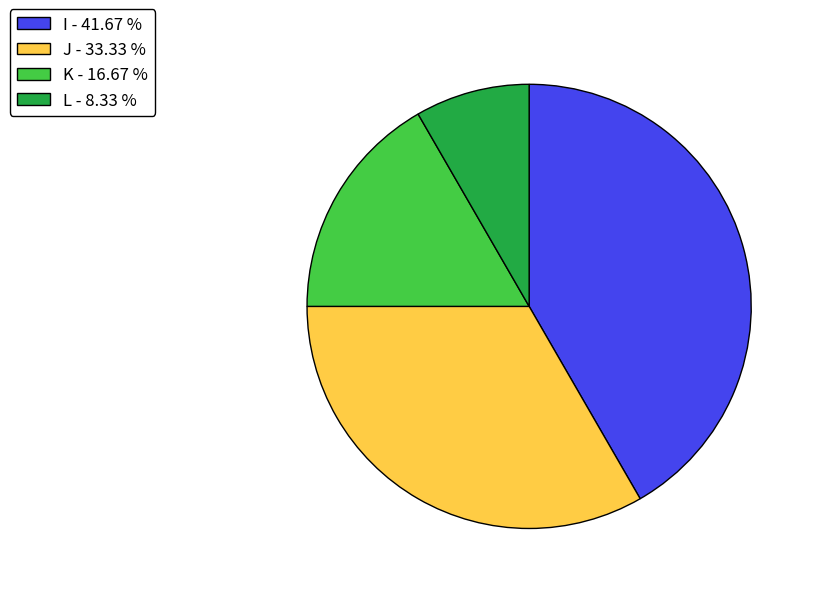

Does J represent more than half of the total?

No